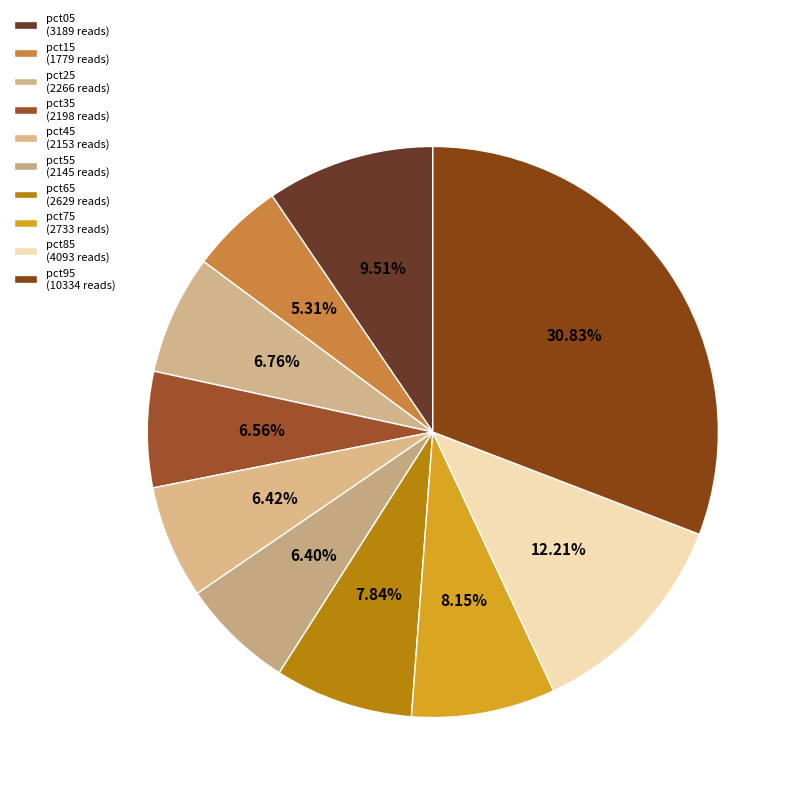

To the nearest percent, what is the combined percentage of pct45 and pct95?

37%